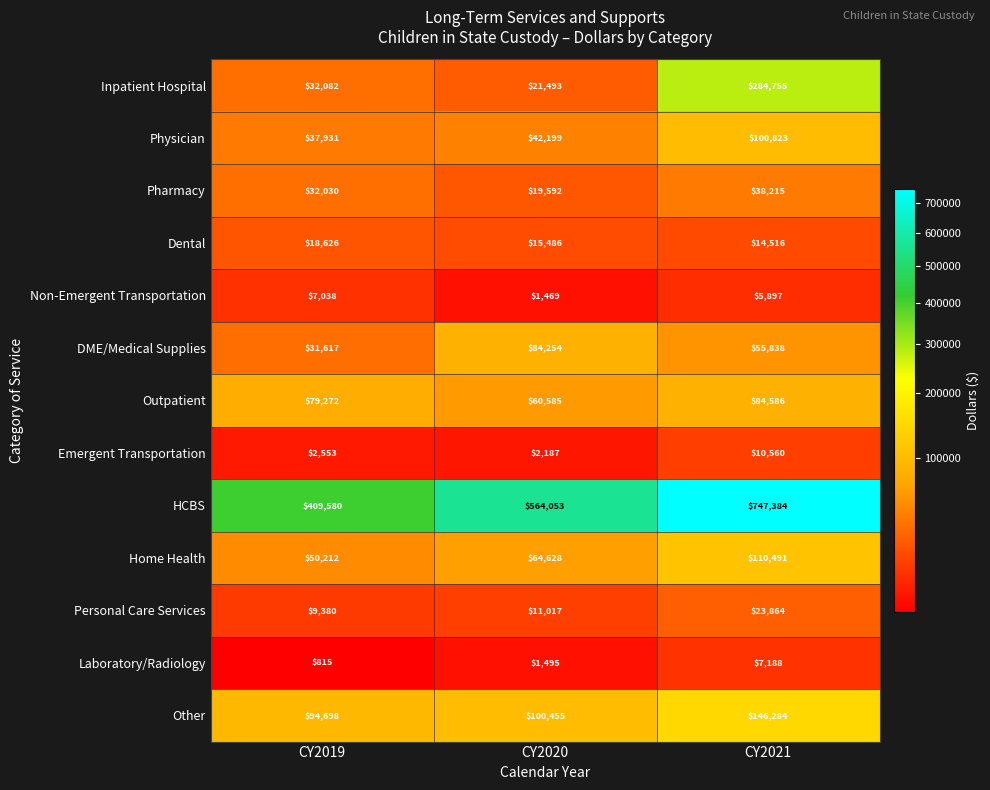

The Non-Emergent Transportation series shows 2129 at CY2020. True or false?

False